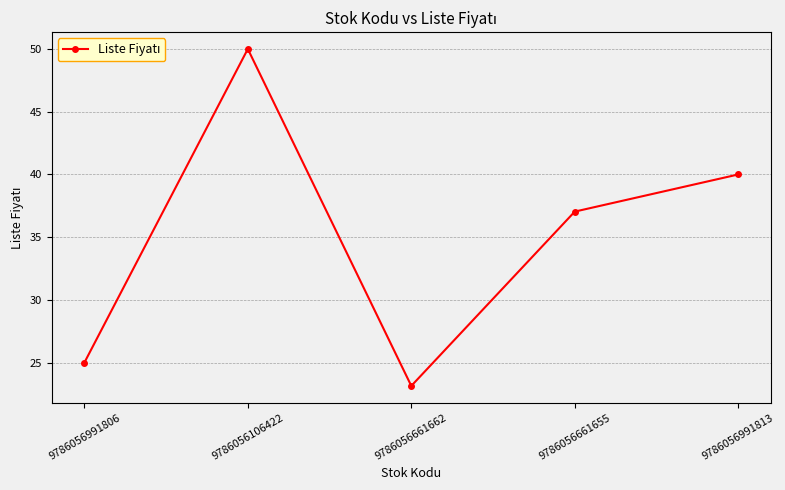

Where is the first local minimum?

9786056661662